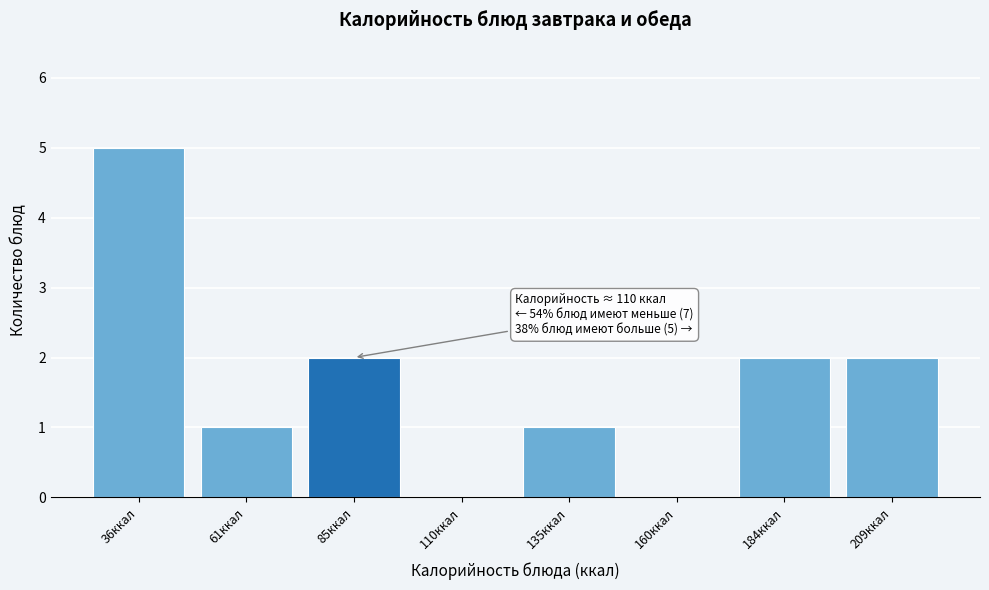

Reading left to right, what are all the values shown in this chart?

36ккал=5	61ккал=1	85ккал=2	110ккал=0	135ккал=1	160ккал=0	184ккал=2	209ккал=2